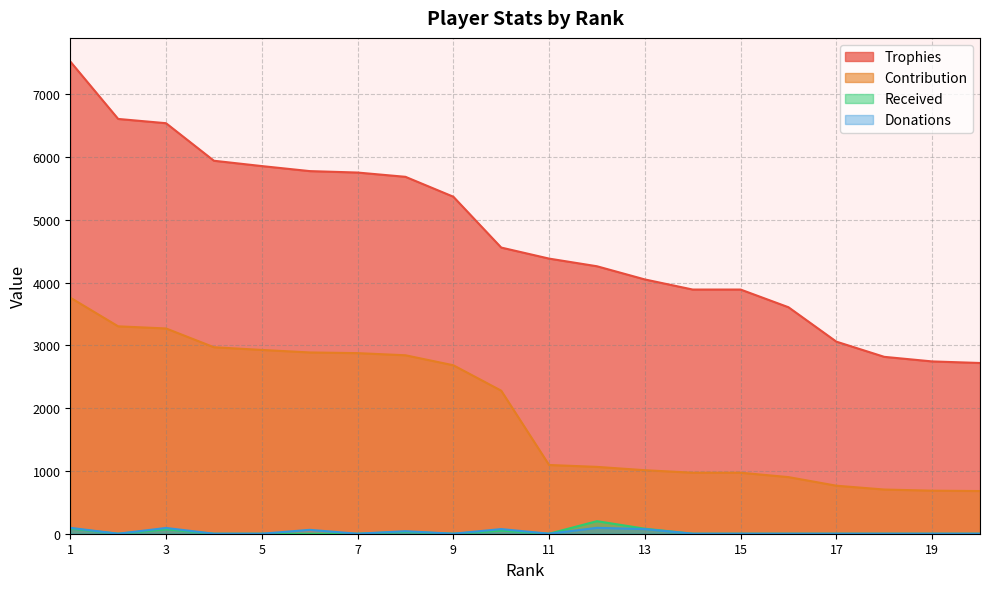

What is the highest value of the Received series?

200